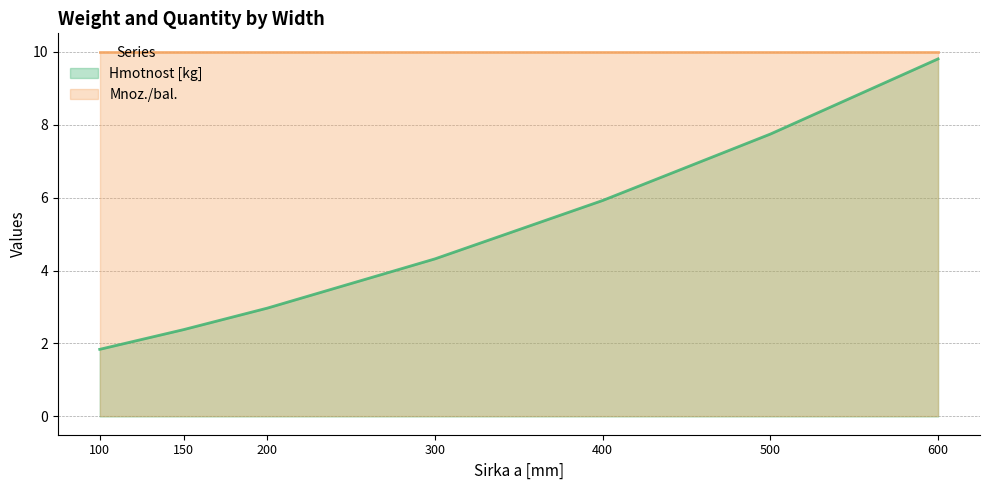

What is the difference between the maximum and second lowest values?

7.4